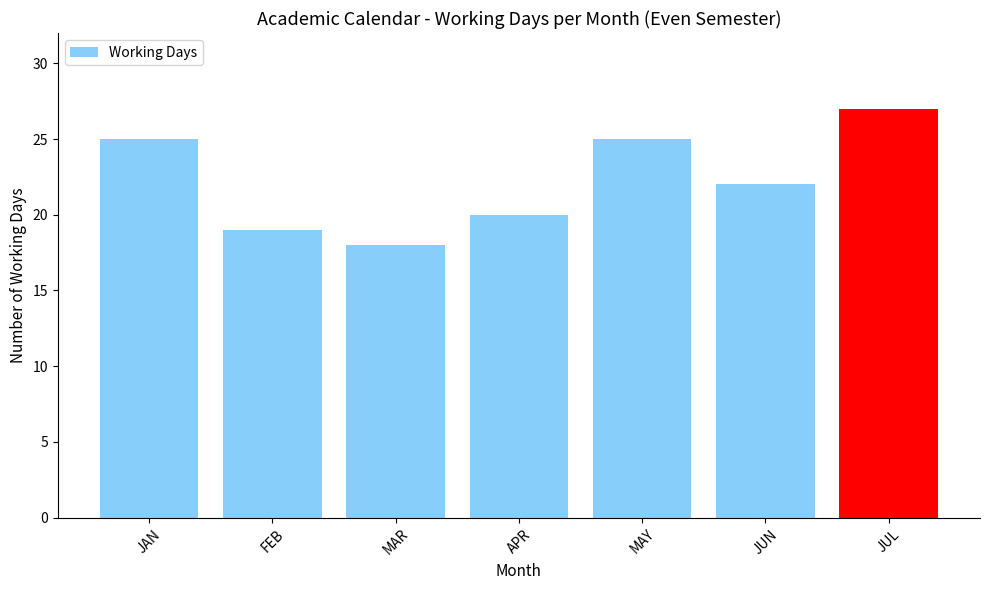

What is the label of the 6th bar from the left?

JUN